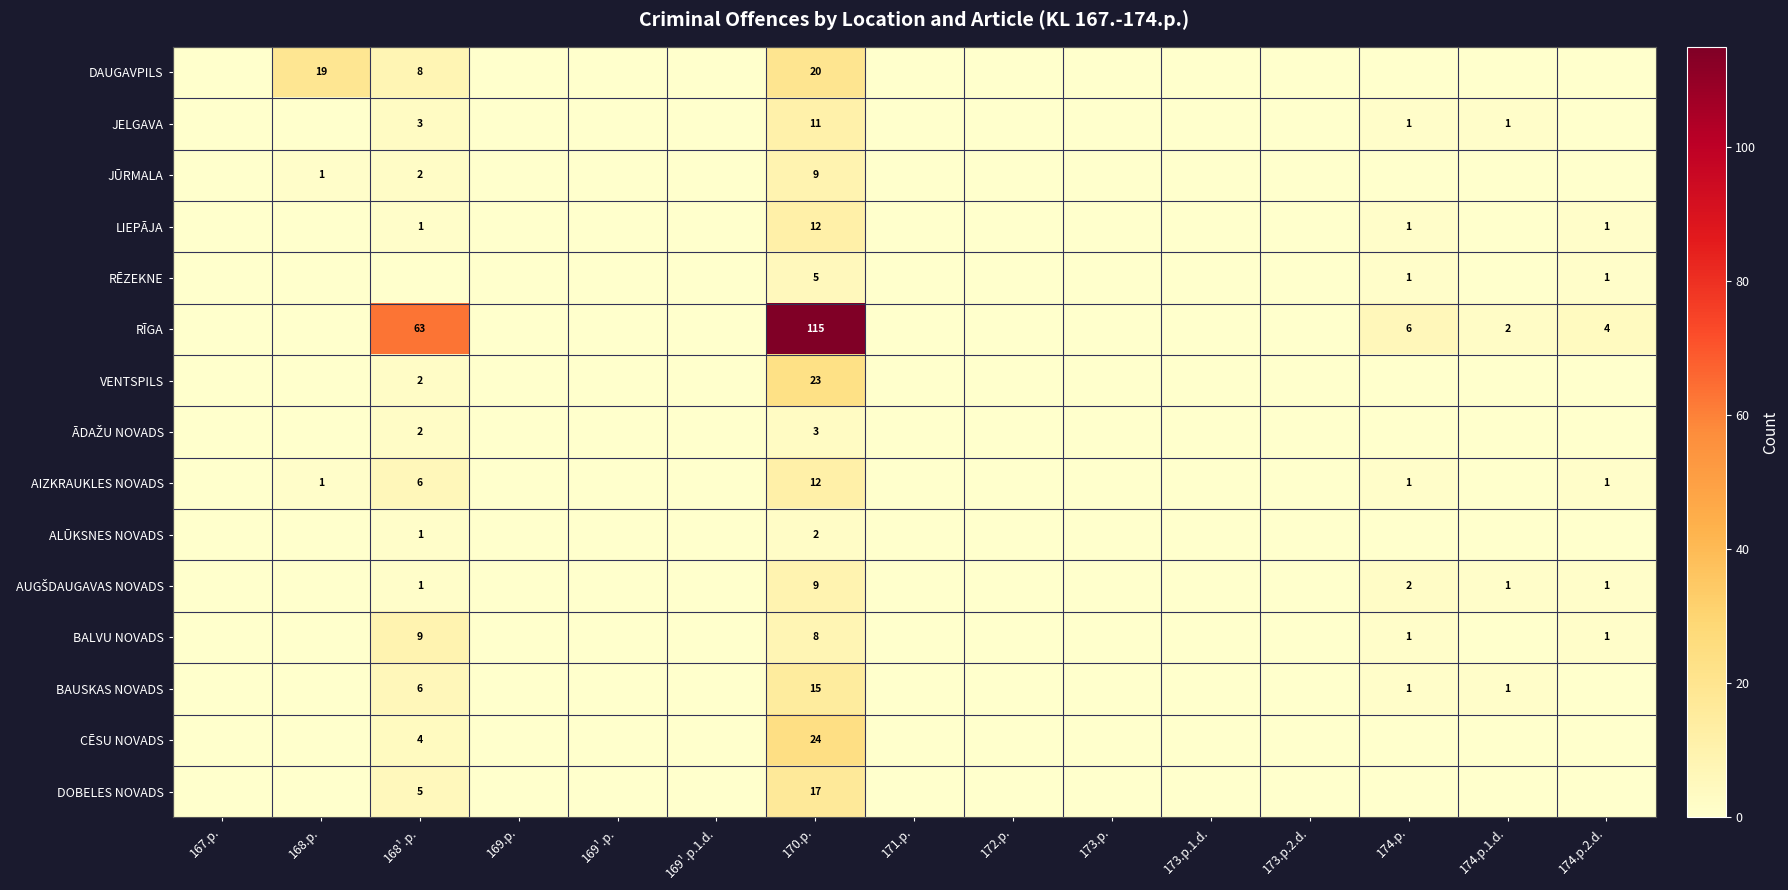

Is it true that DOBELES NOVADS equals 17 at 170.p.?

True